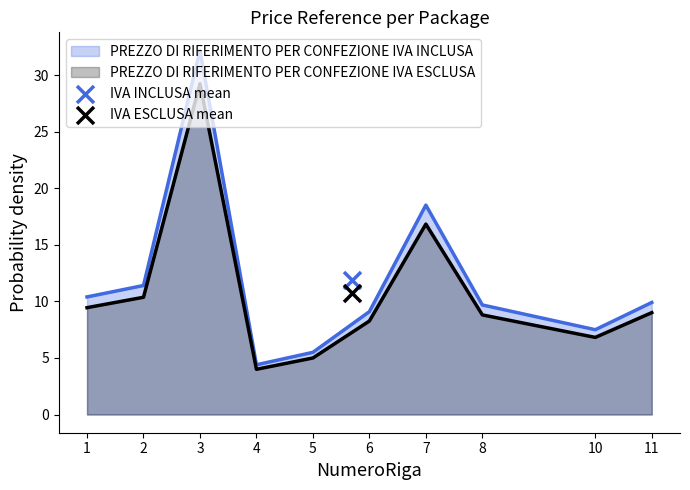

Which series has the largest total across all categories?

PREZZO DI RIFERIMENTO PER CONFEZIONE IVA INCLUSA